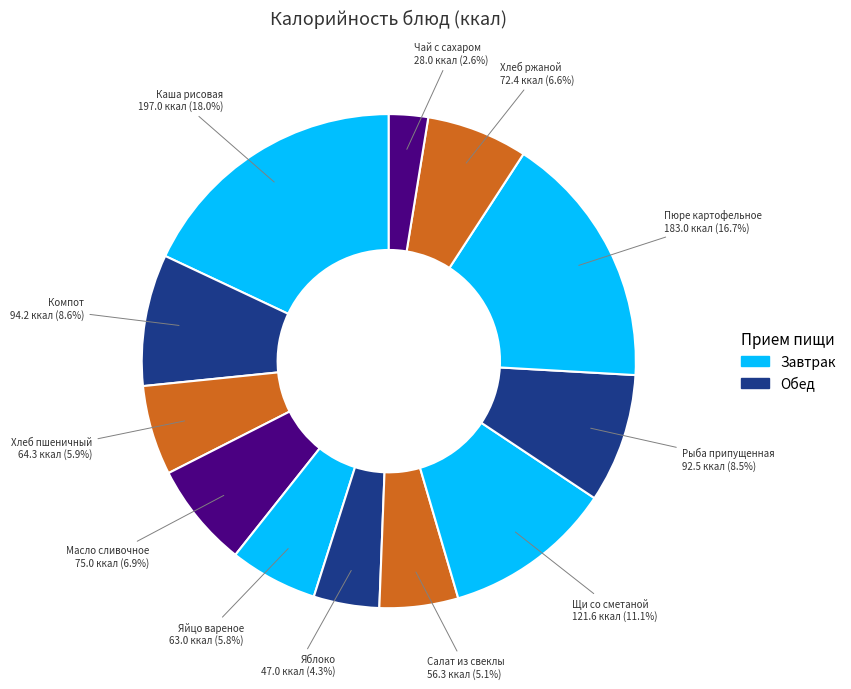

How many slices are in this pie chart?

12